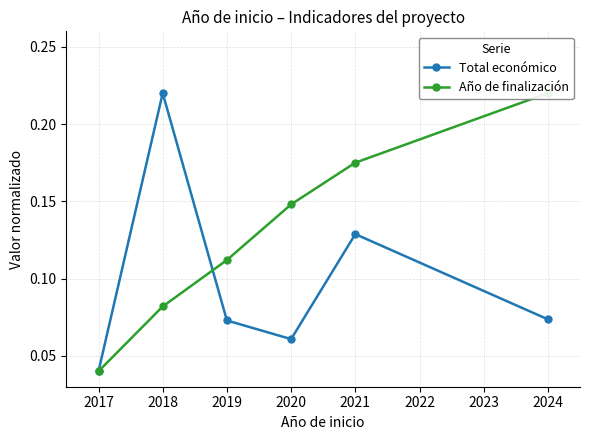

Which category has the lowest value in the Total económico series?

2017